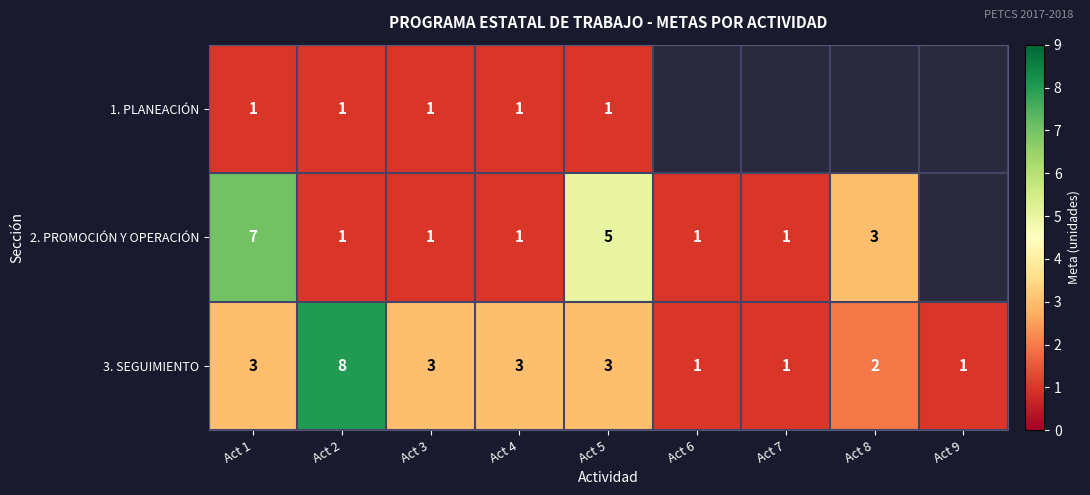

The value of 2. PROMOCIÓN Y OPERACIÓN at Act 5 is 7.2. True or false?

False